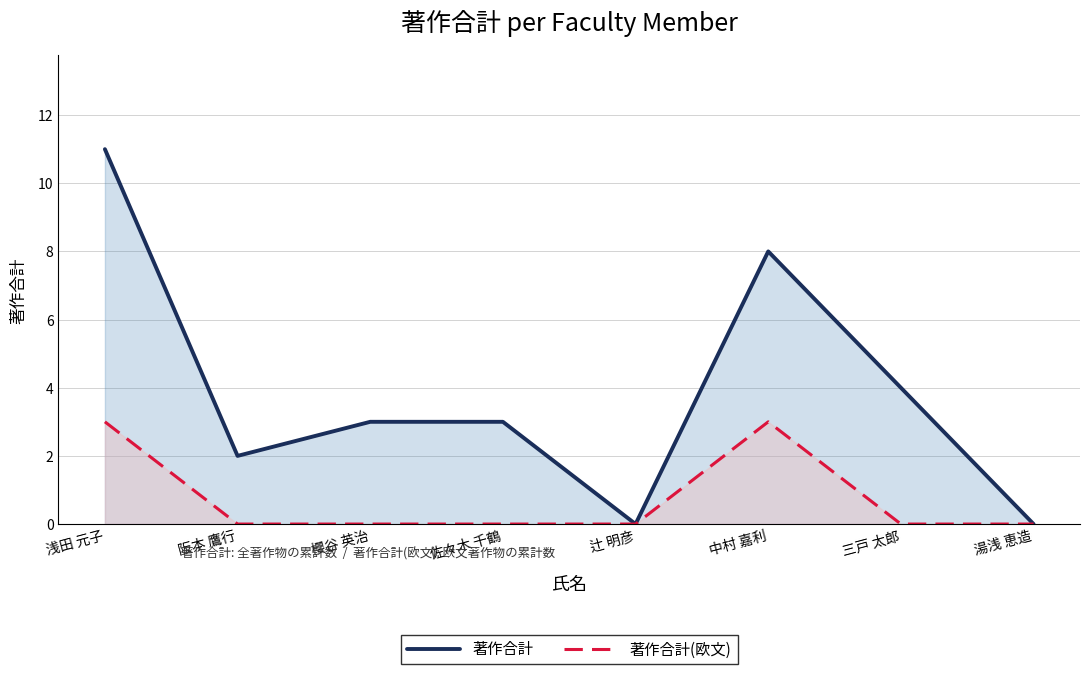

Between 中村 嘉利 and 三戸 太郎, which is larger?

中村 嘉利